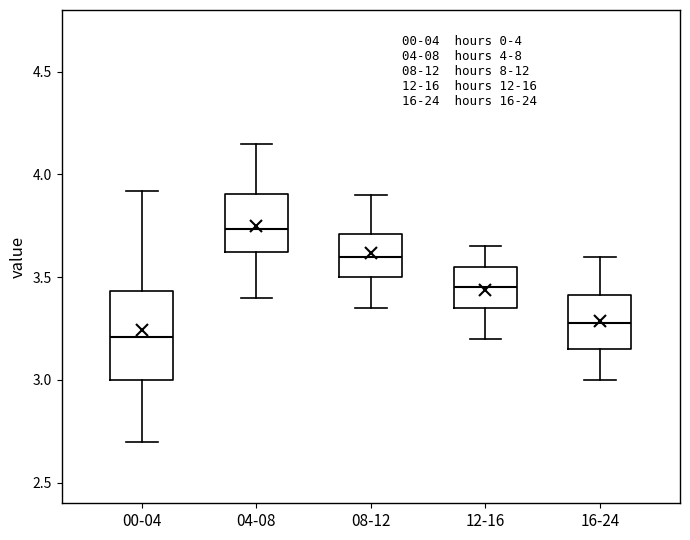

Comparing the boxes themselves (not the whiskers), which one is the tallest?

00-04